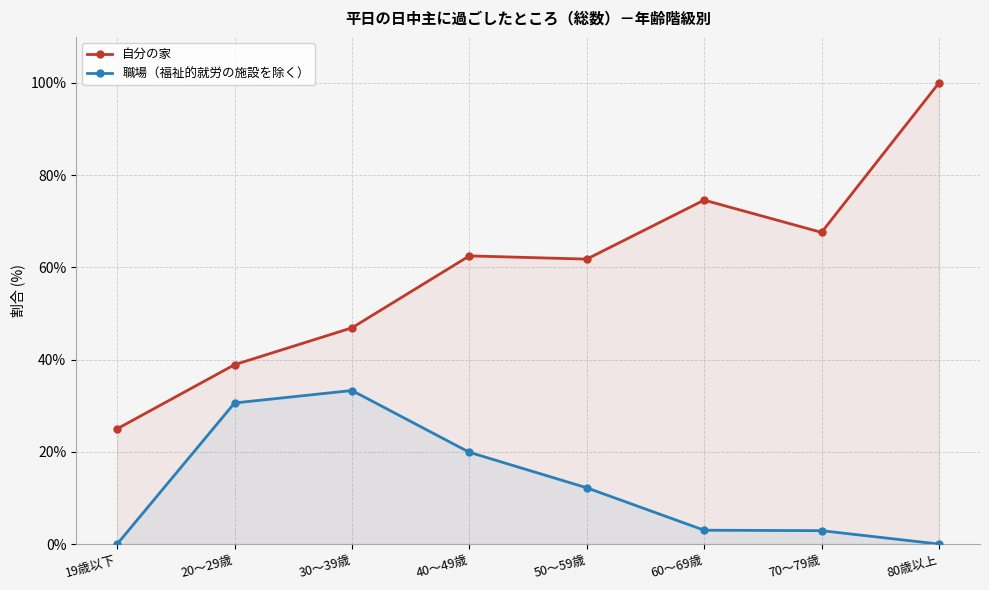

Does the chart display data point markers on the line(s)?

Yes